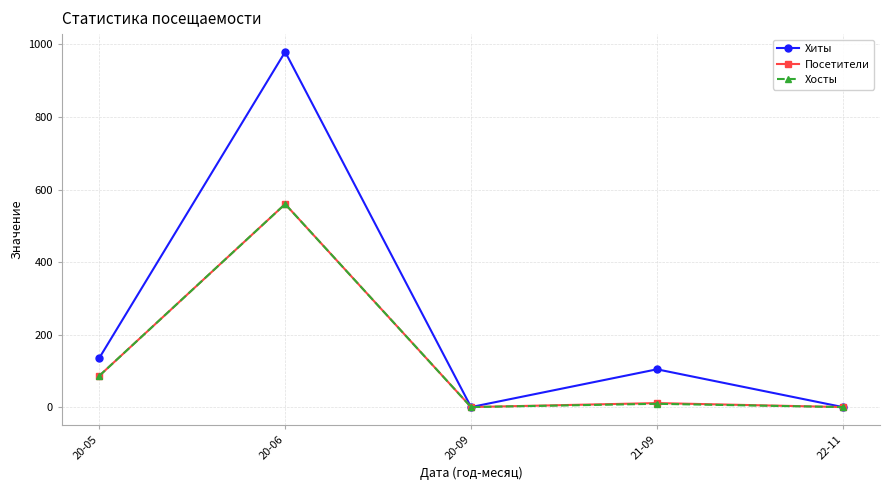

Which series has the largest total across all categories?

Хиты